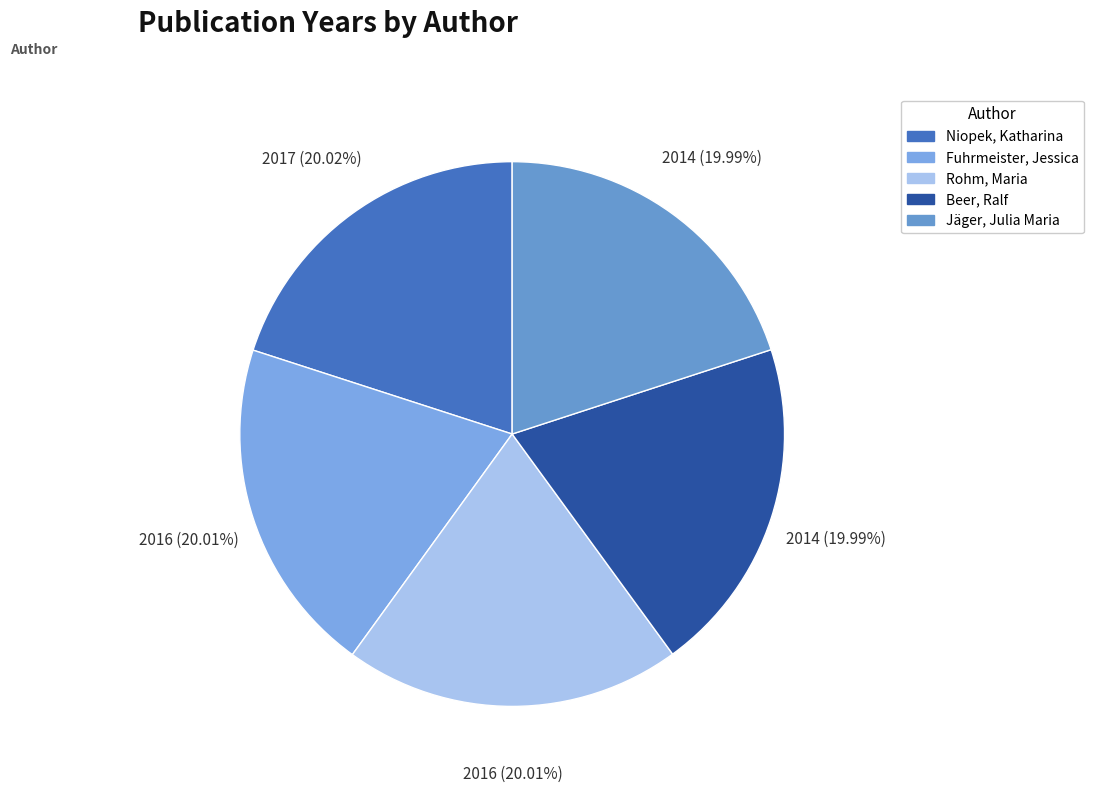

What is the ratio of the value at Beer, Ralf to the value at Niopek, Katharina?

1.0